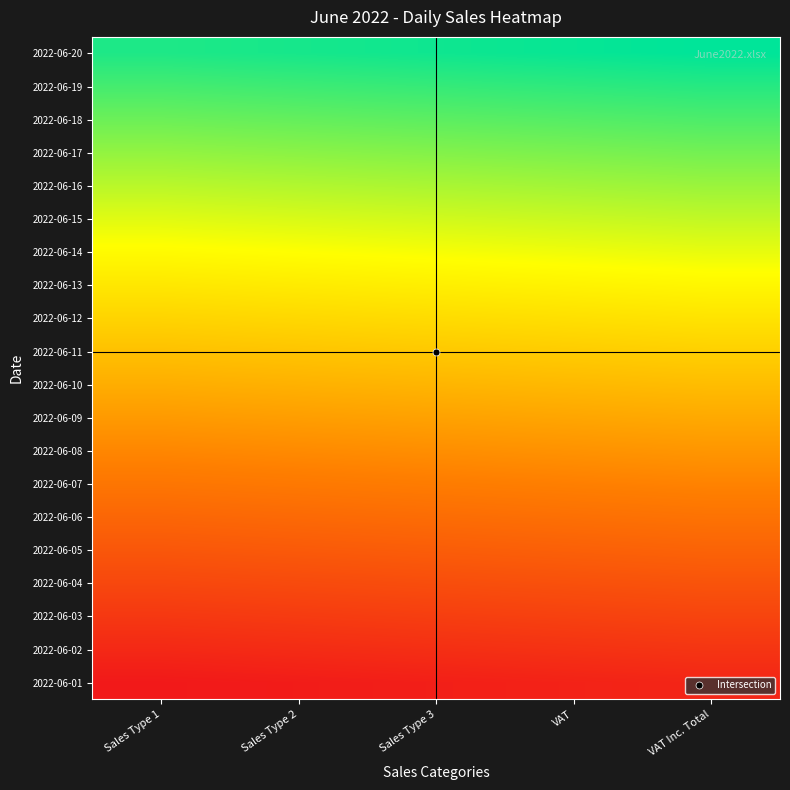

Which label corresponds to the smallest value in the chart?

Sales Type 1